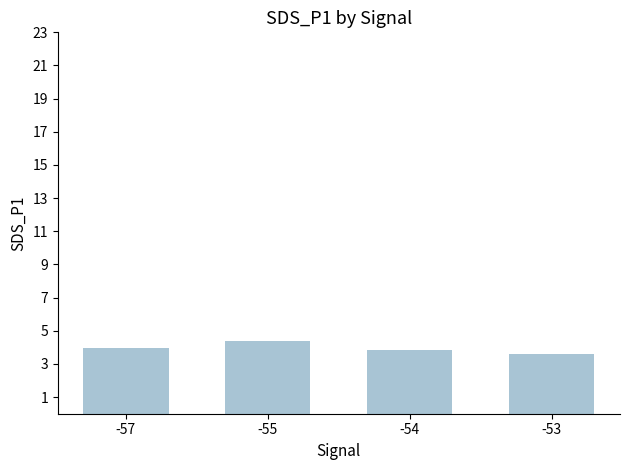

The value at -55 is 4.4. True or false?

True